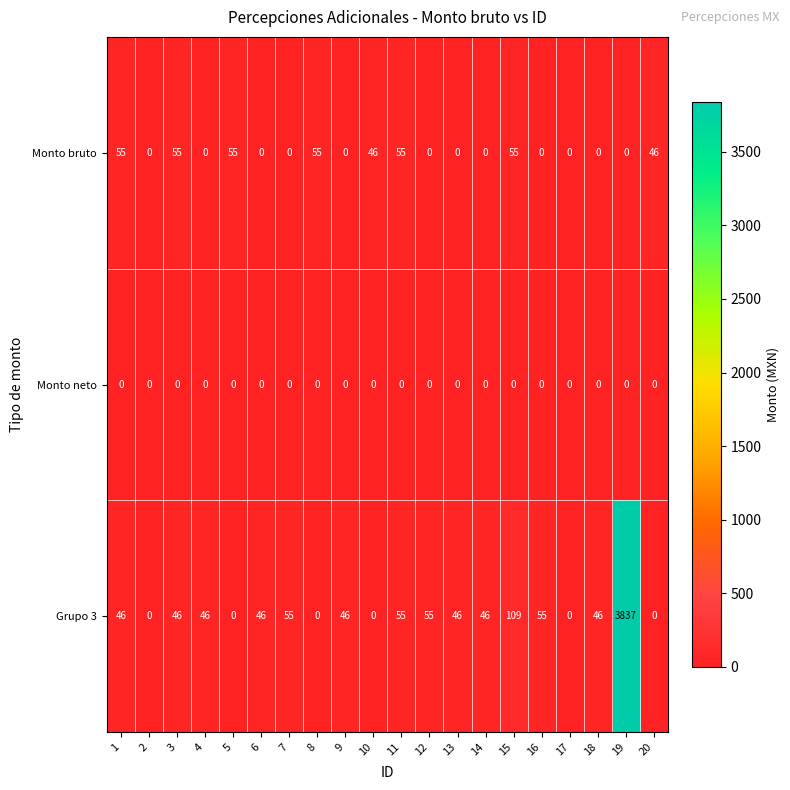

Is it true that Grupo 3 equals 3837 at 19?

True